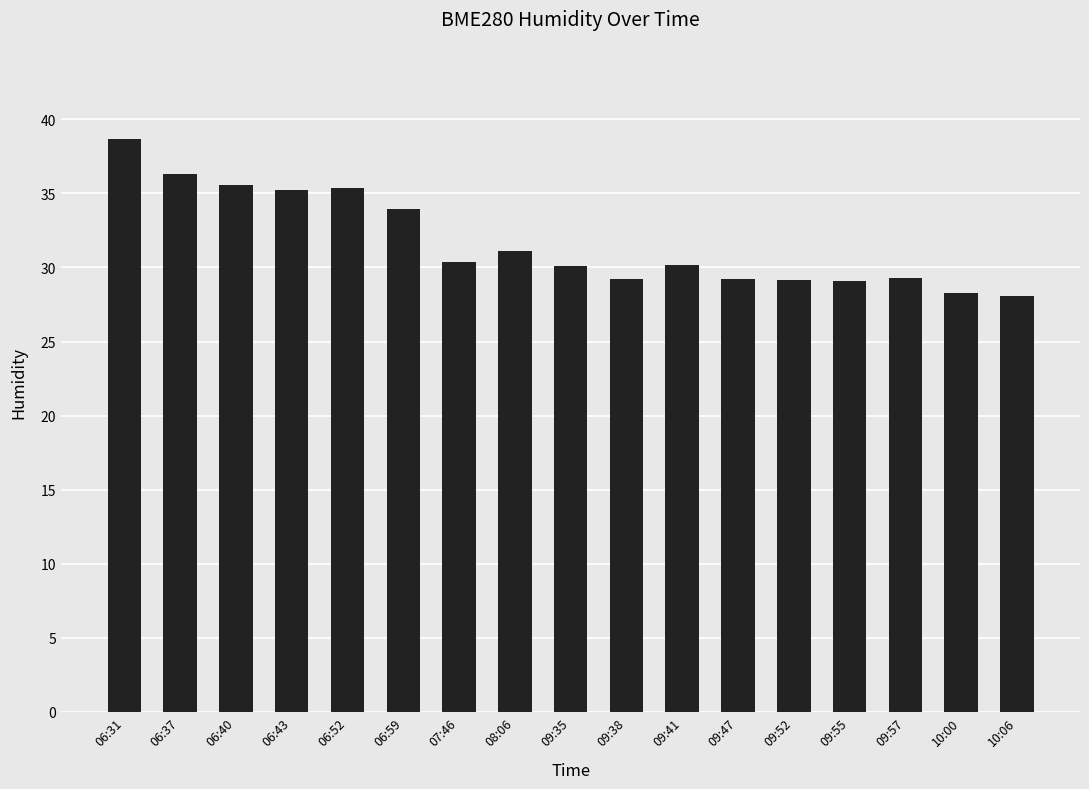

What is the sum of the values at 10:06 and 06:52?

63.4